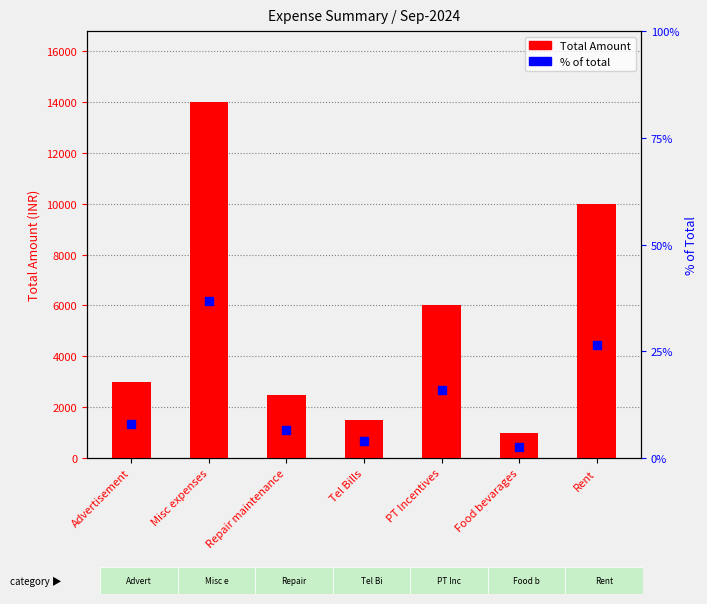

Is the value of Total Amount at Rent greater than the value of % of total at PT Incentives?

Yes